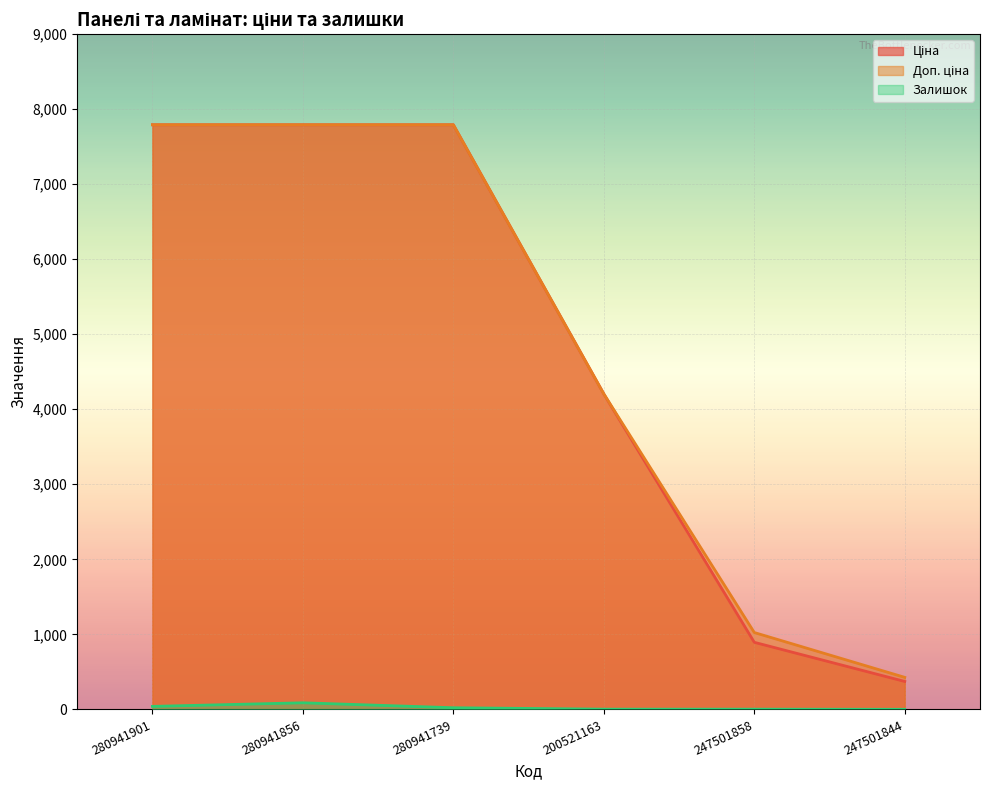

List the labels in order of Залишок value, smallest first.

247501844, 200521163, 247501858, 280941739, 280941901, 280941856